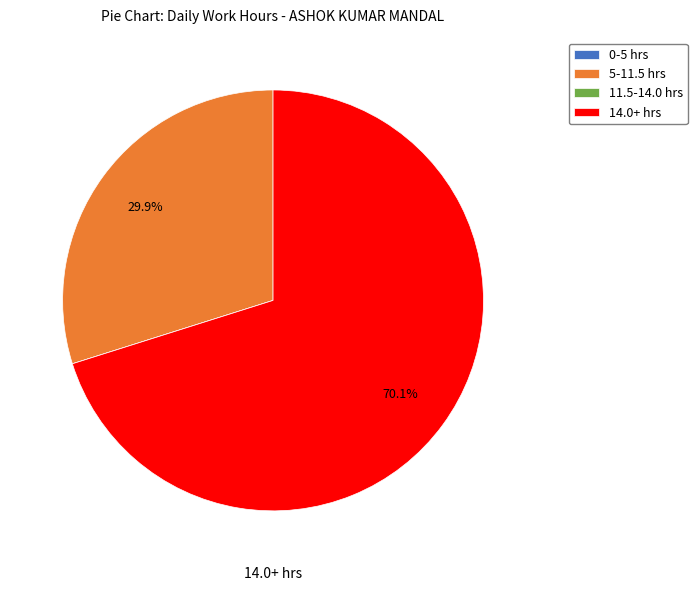

Is there any slice that represents more than half of the pie?

Yes